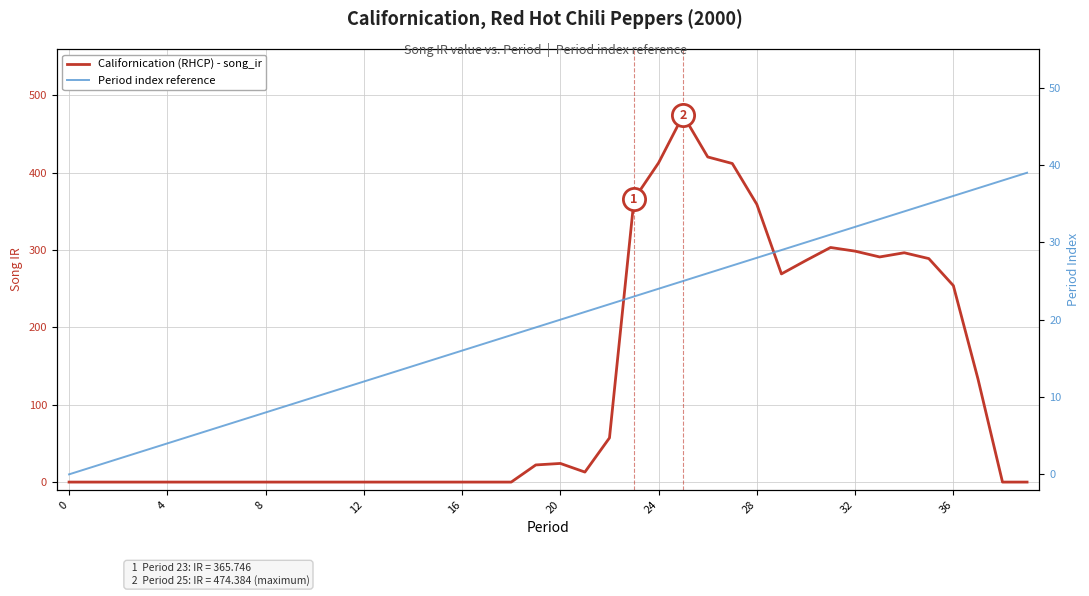

What is the difference between the second highest and second lowest values in the Period index reference series?

37.0